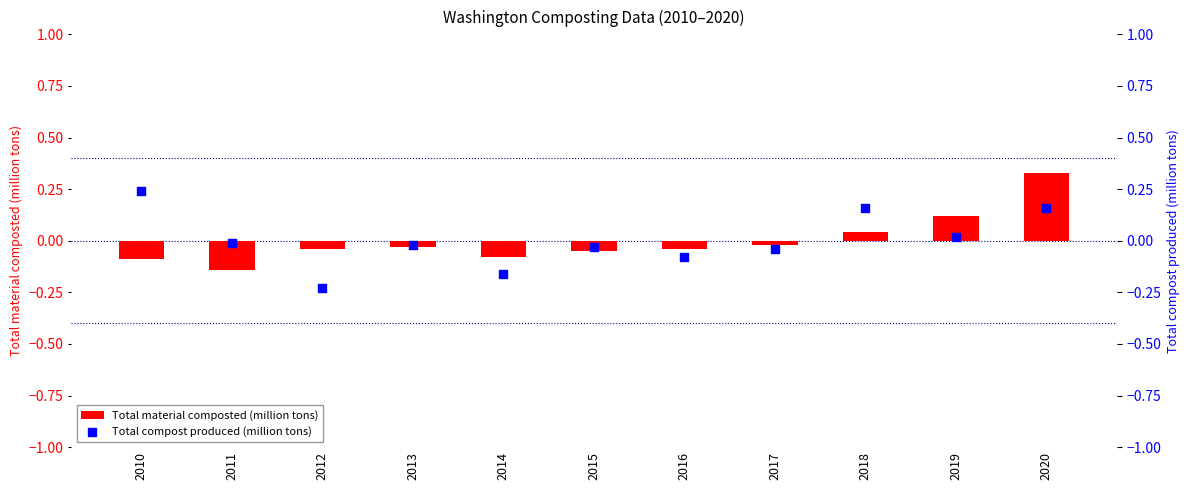

At how many categories does at least one series exceed 0?

4